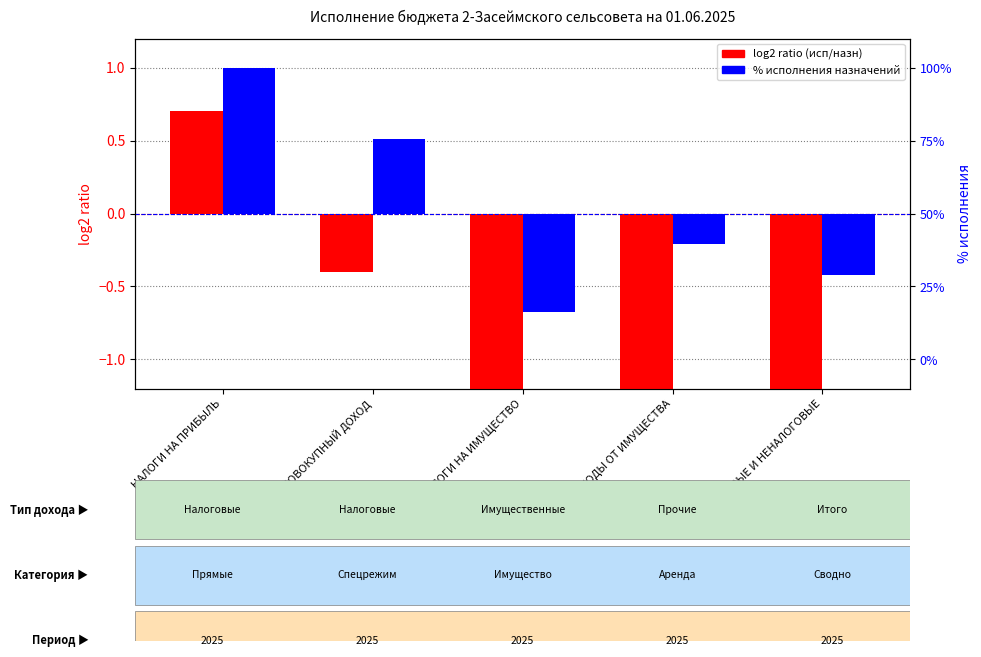

At how many categories does at least one series exceed -32?

5